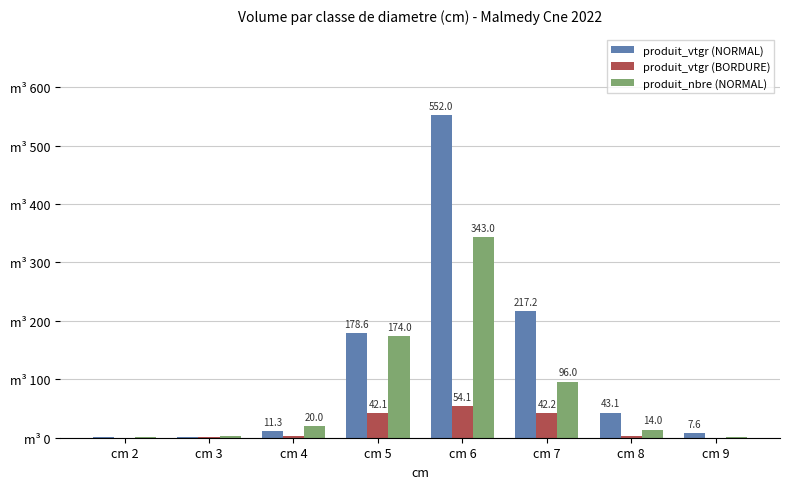

Which series changed the most between cm 8 and cm 9?

produit_vtgr (NORMAL)